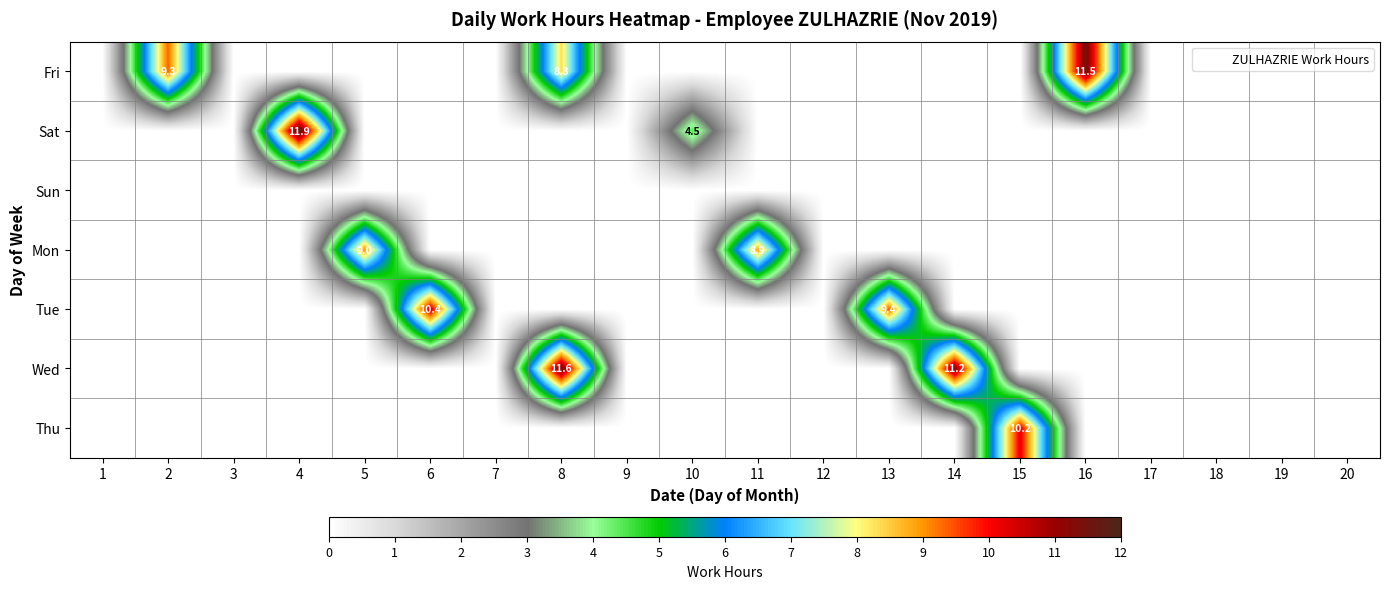

Rank the categories by Wed value from highest to lowest.

8, 14, 1, 2, 3, 4, 5, 6, 7, 9, 10, 11, 12, 13, 15, 16, 17, 18, 19, 20